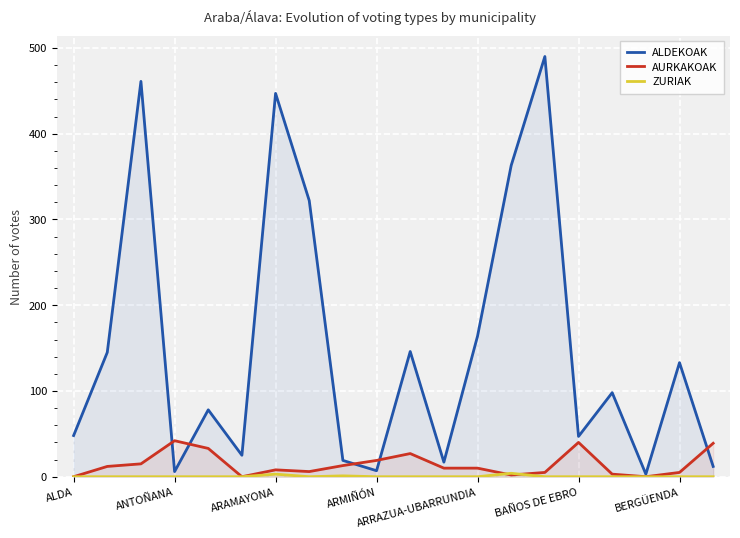

The ZURIAK series shows 1 at 17. True or false?

False